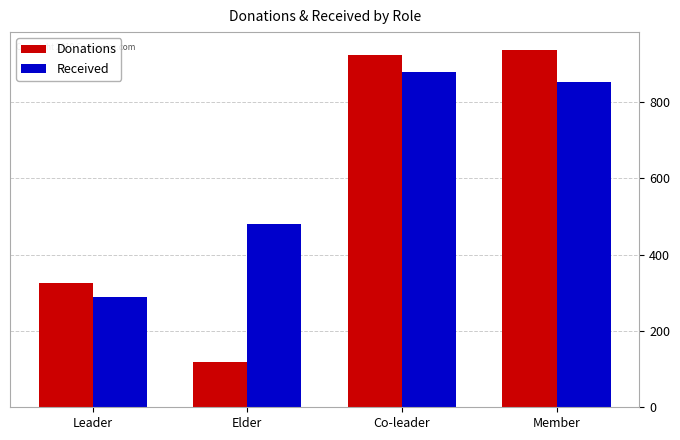

At which label is Donations closest to 528?

Leader